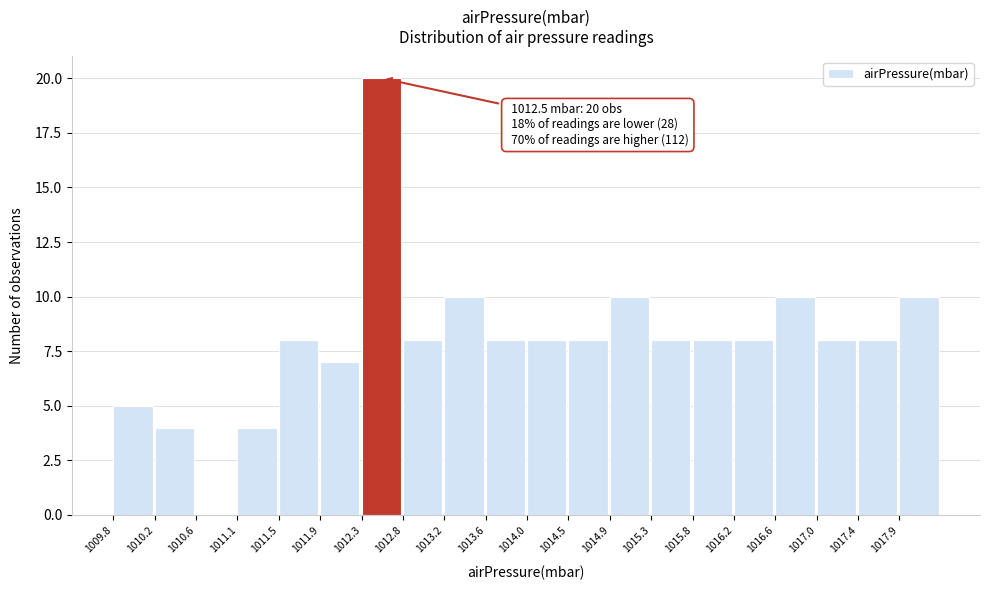

Over which range of the x-axis is the bar tallest?

1012.350 to 1012.775